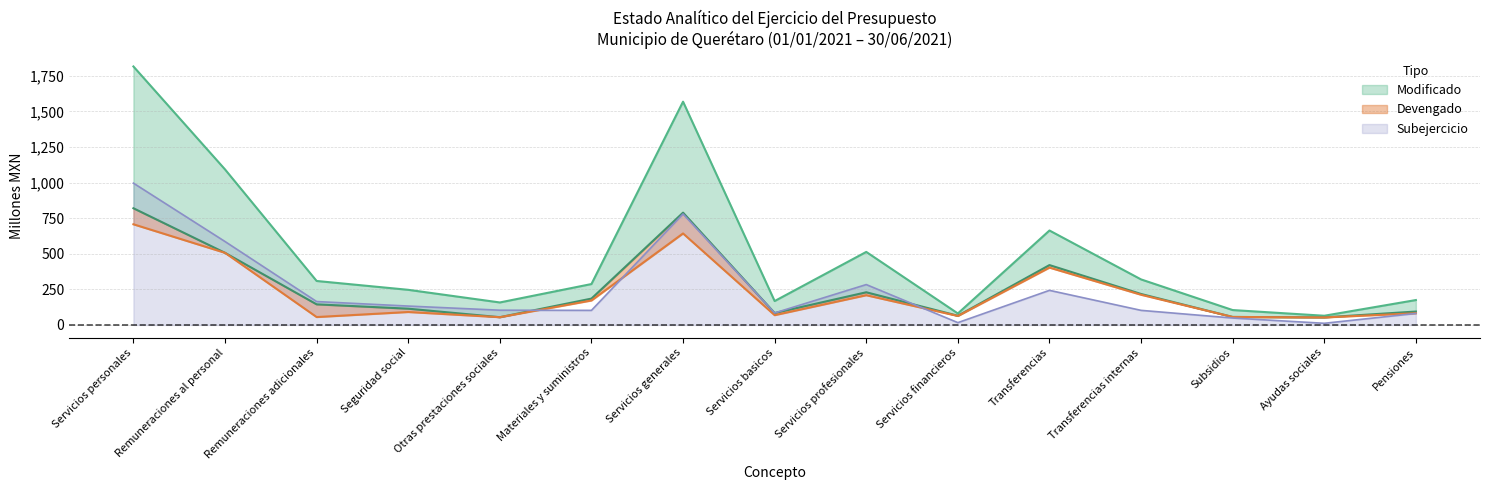

The Subejercicio series shows 283.5 at Servicios profesionales. True or false?

True